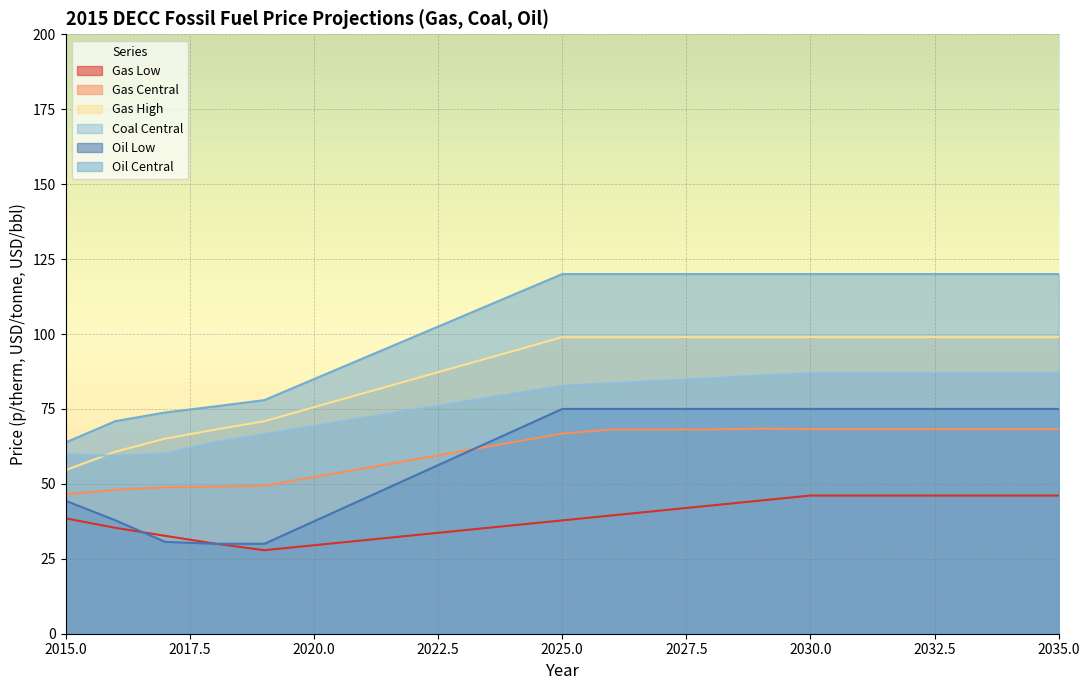

The value of Oil Low at 2016 is 37.8. True or false?

True